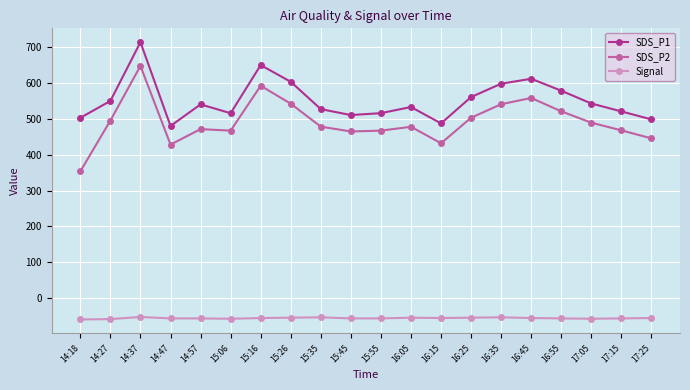

Is the value of Signal at 14:37 greater than the value of SDS_P1 at 15:16?

No